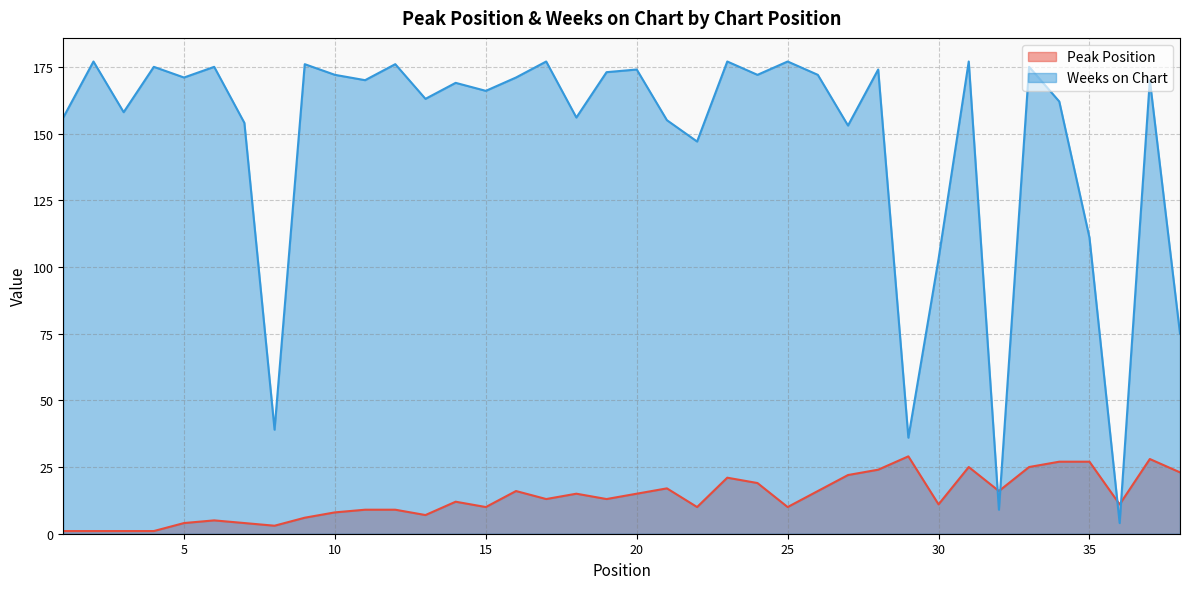

How many data points in Weeks on Chart are above 170?

18